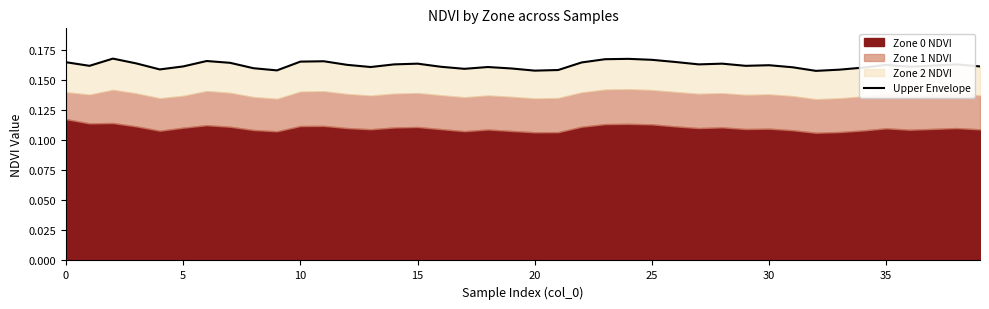

Between 9 and 17, which is larger?

17